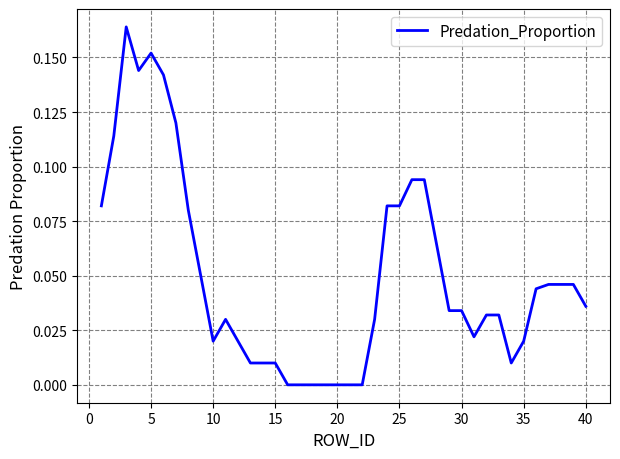

How many lines are shown in the chart?

1